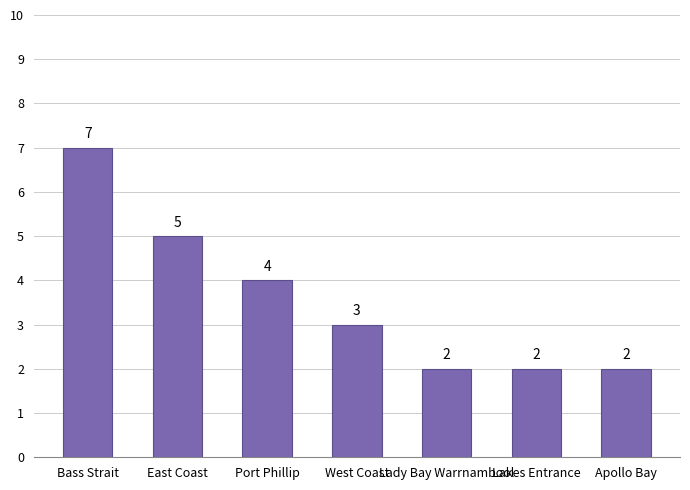

Where is the data nearest to the value 4?

Port Phillip